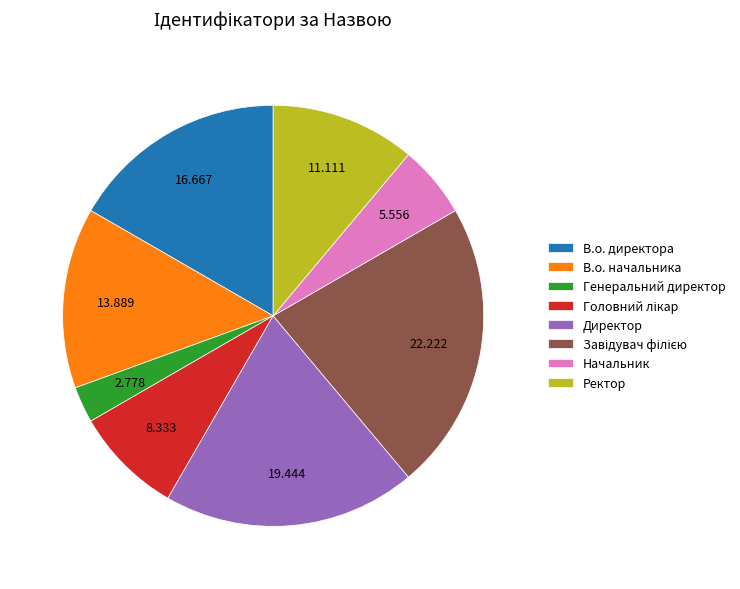

Does Начальник account for over 50% of the chart?

No